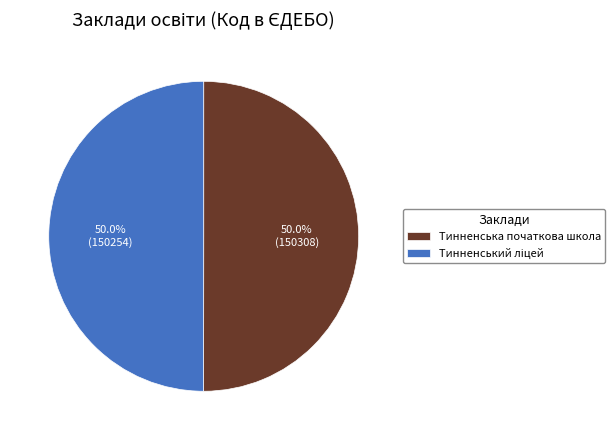

How many segments does this pie chart have?

2